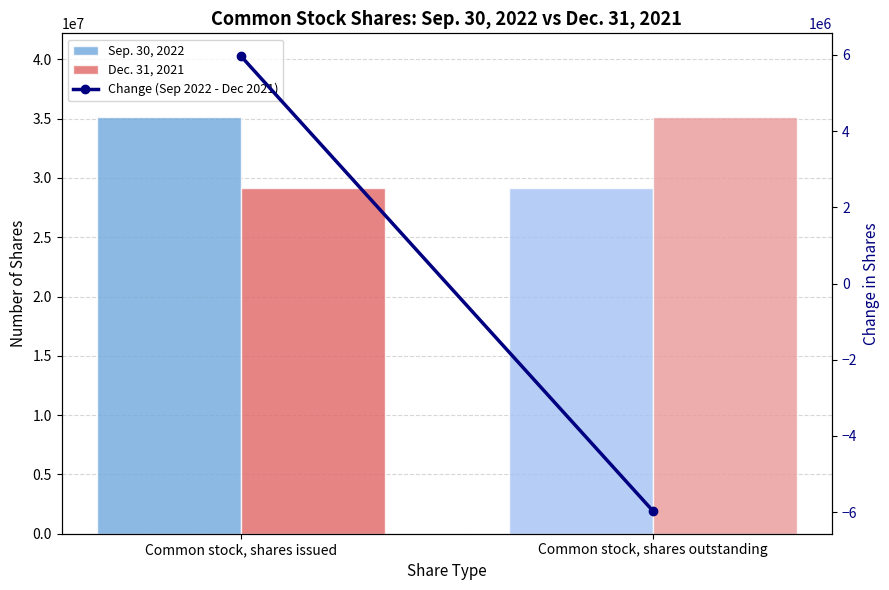

What is the label of the 2nd bar from the right?

Common stock, shares issued